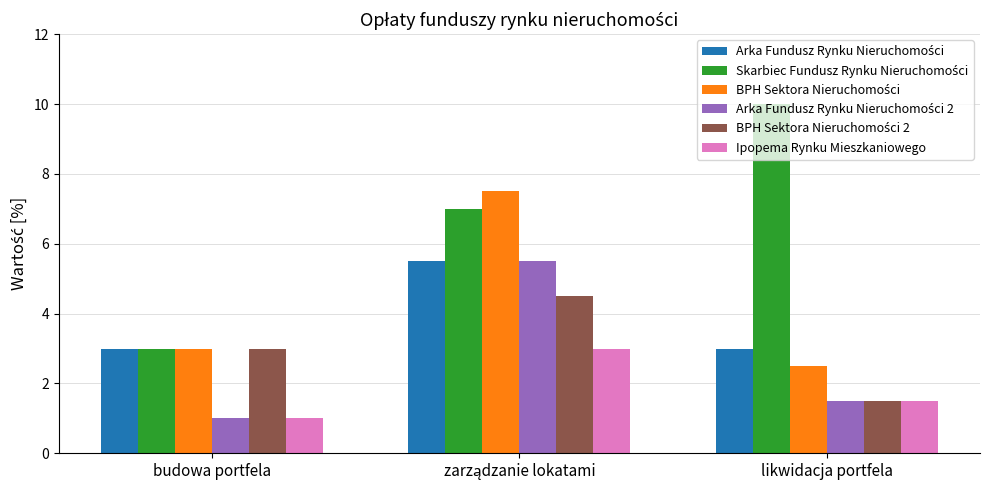

Which label corresponds to the largest value in the chart?

likwidacja portfela